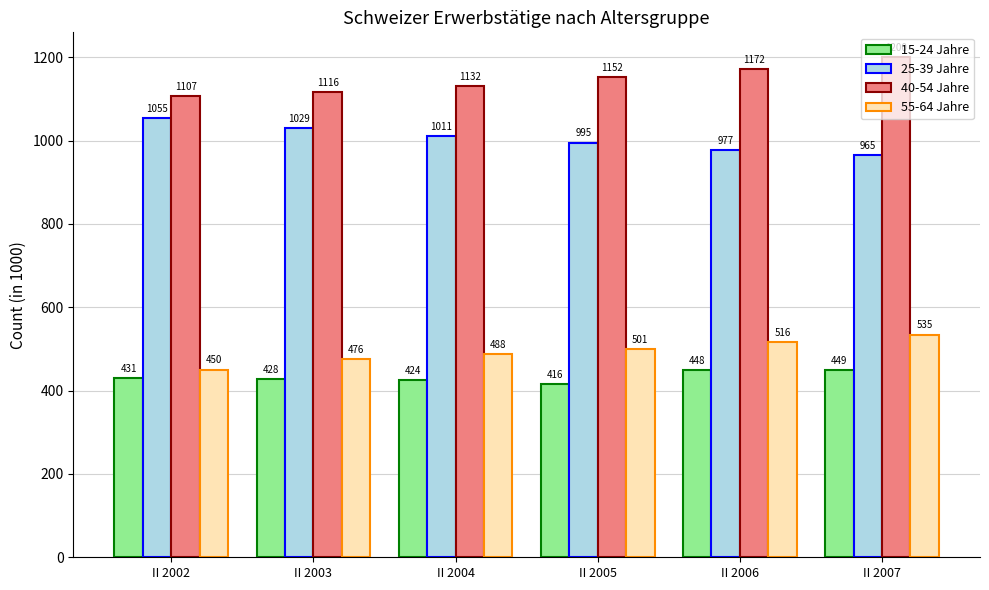

What is the average value of the 40-54 Jahre series?

1146.3